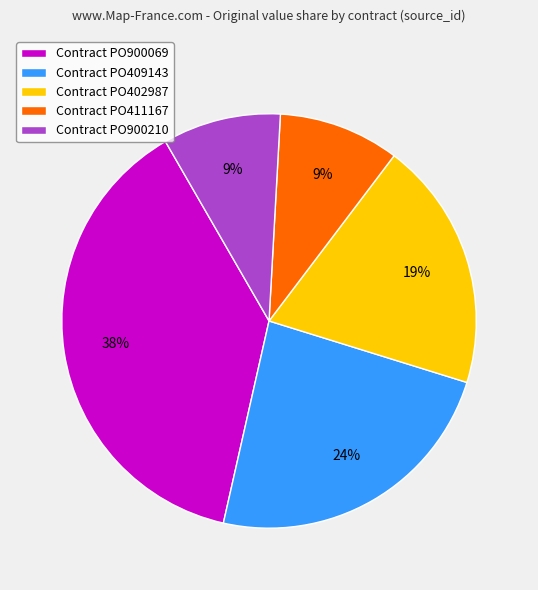

Which has a higher value, Contract PO409143 or Contract PO900210?

Contract PO409143